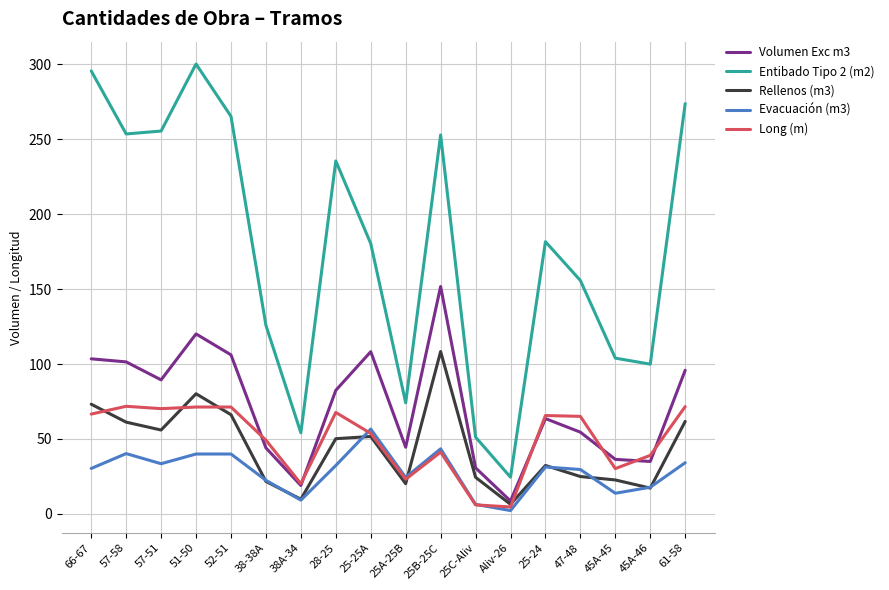

Rank the series at 28-25 from highest to lowest value.

Entibado Tipo 2 (m2), Volumen Exc m3, Long (m), Rellenos (m3), Evacuación (m3)